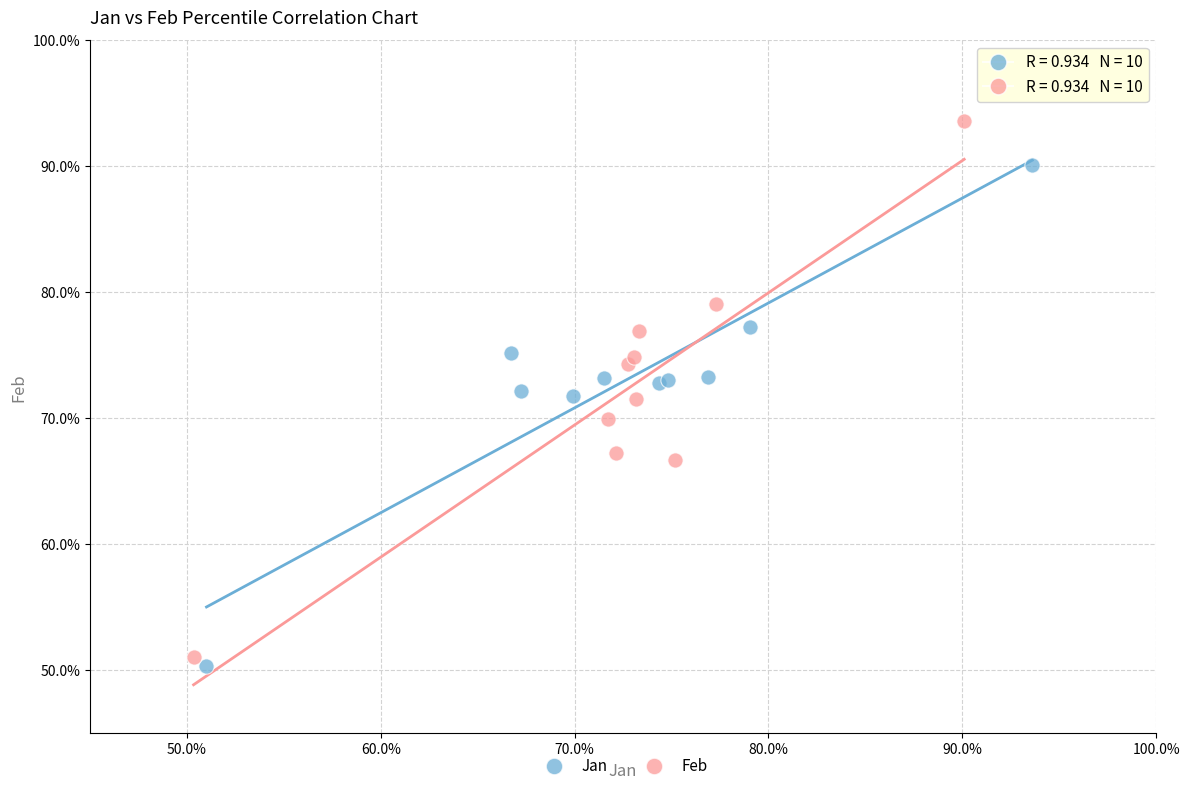

What are all the series names shown in the legend?

Jan, Feb